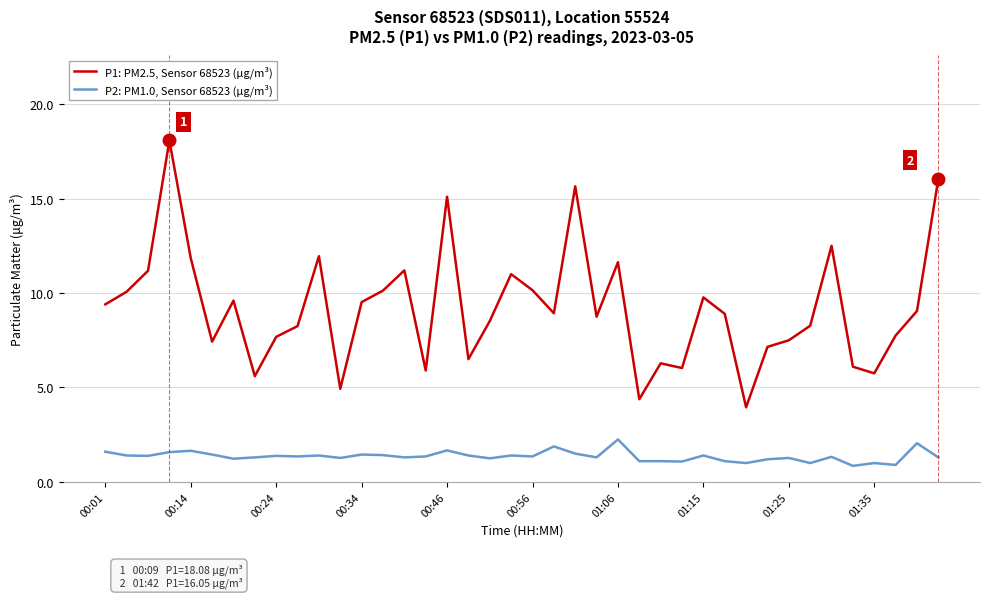

Which series has the largest total across all categories?

P1: PM2.5, Sensor 68523 (µg/m³)